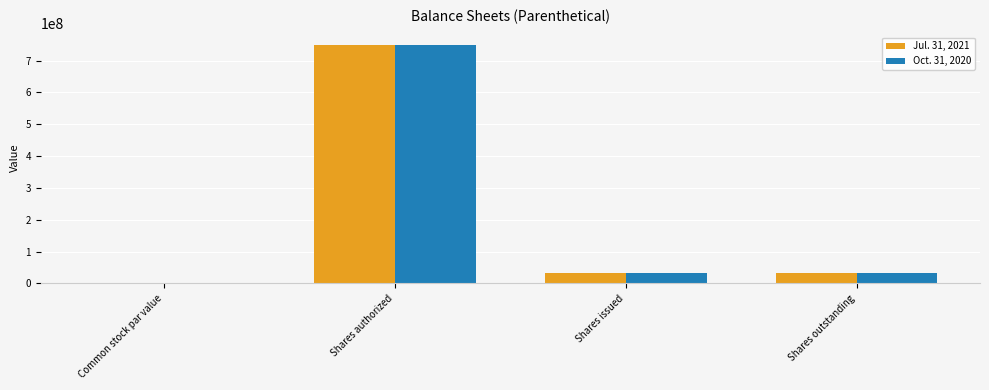

How many groups of bars are there?

4